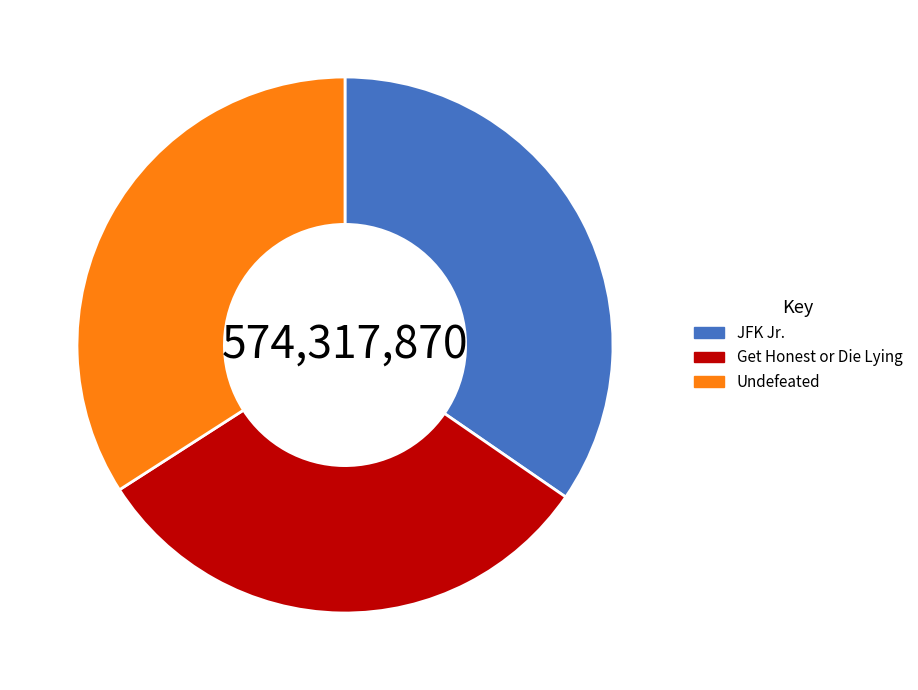

Which category has the biggest portion of the pie?

JFK Jr.